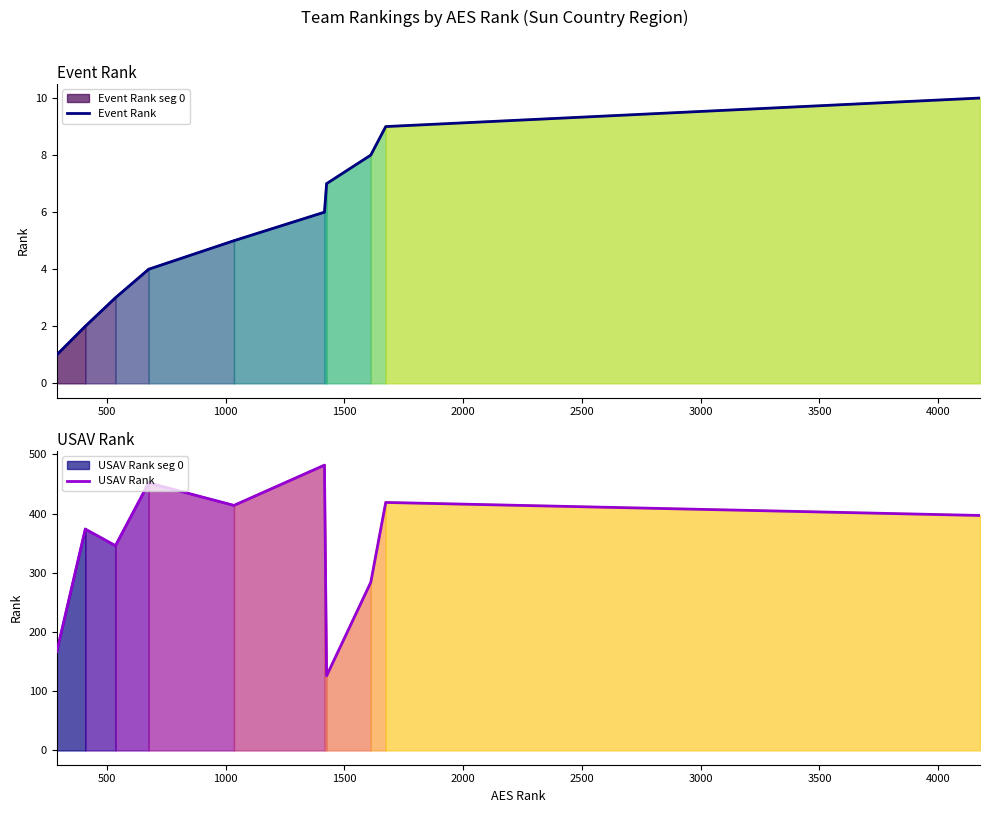

What is the value of the USAV Rank point at the 5th from the left?

414